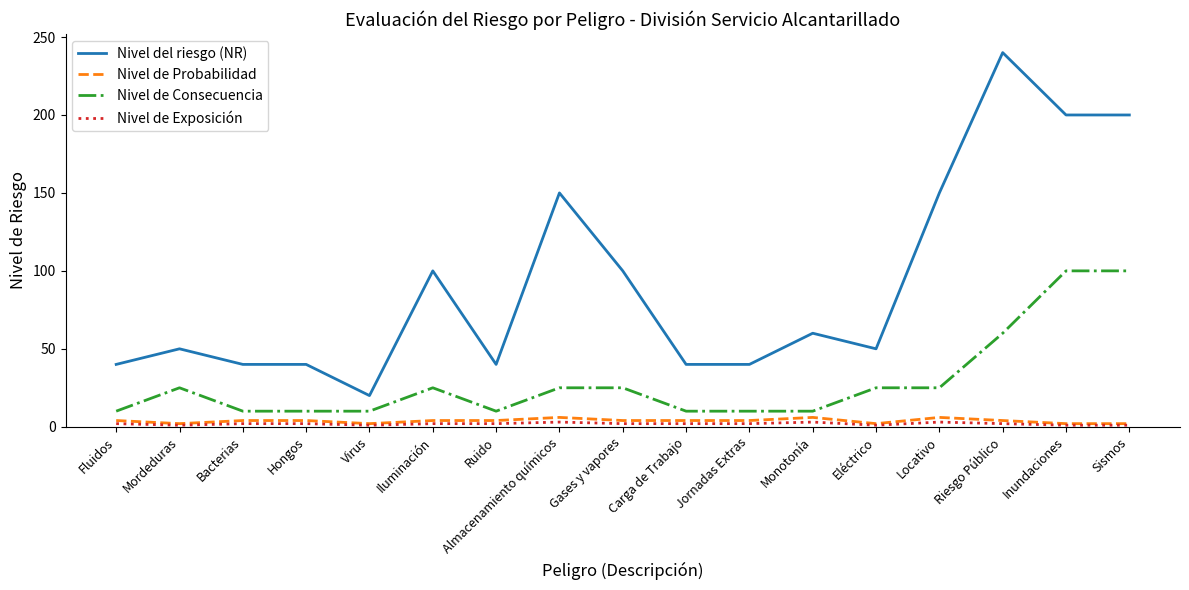

Count the Nivel de Exposición values in the range 1 to 2.

14